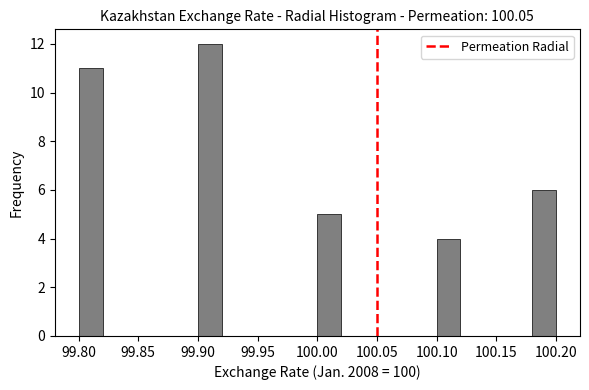

Reading left to right, list every bar in this chart as the range it spans on the x-axis followed by its height. The values are not printed on the chart, so give them approximately, as read against the axis.

99.80 to 99.82: 11
99.82 to 99.84: 0
99.84 to 99.86: 0
99.86 to 99.88: 0
99.88 to 99.90: 0
99.90 to 99.92: 12
99.92 to 99.94: 0
99.94 to 99.96: 0
99.96 to 99.98: 0
99.98 to 100.00: 0
100.00 to 100.02: 5
100.02 to 100.04: 0
100.04 to 100.06: 0
100.06 to 100.08: 0
100.08 to 100.10: 0
100.10 to 100.12: 4
100.12 to 100.14: 0
100.14 to 100.16: 0
100.16 to 100.18: 0
100.18 to 100.20: 6